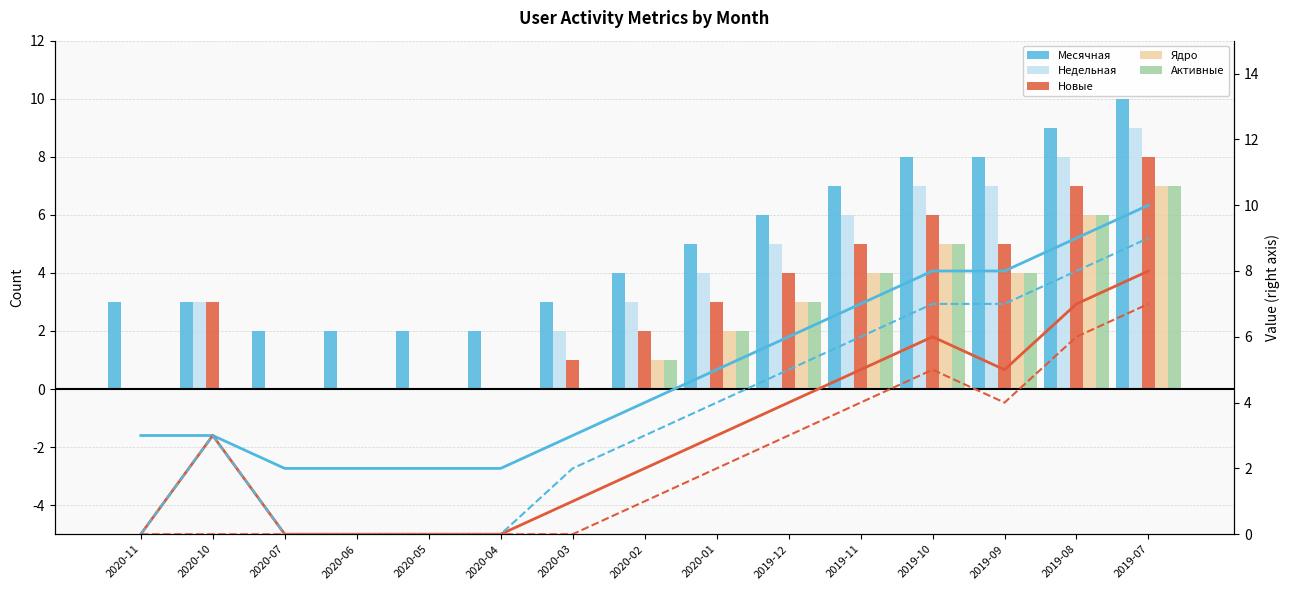

Which series changed the most between 2020-11 and 2019-11?

Недельная